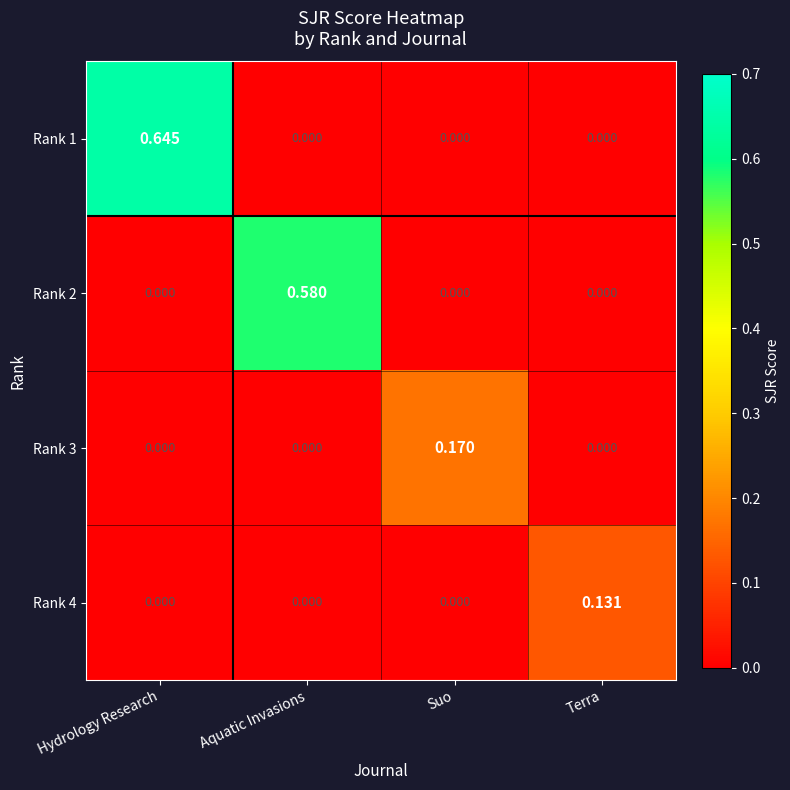

At which category is the sum across all series the highest?

Hydrology Research